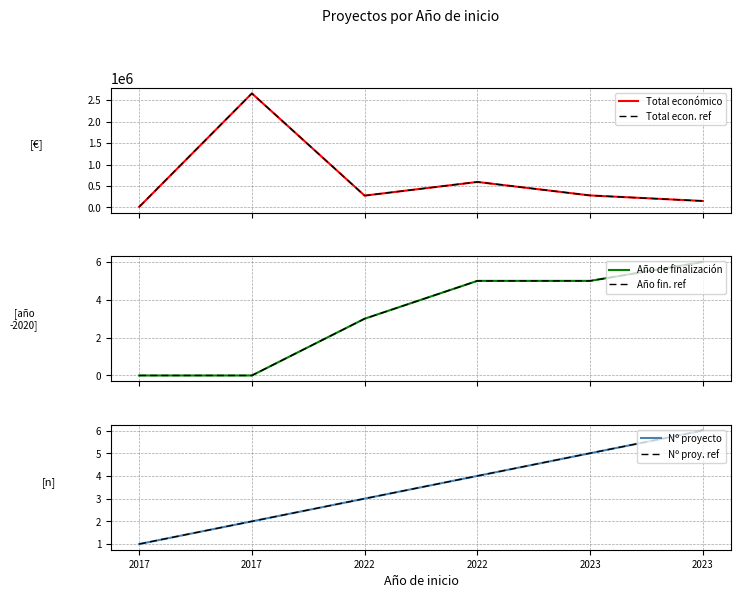

What is the value of the Total económico point at the 5th from the left?

279355